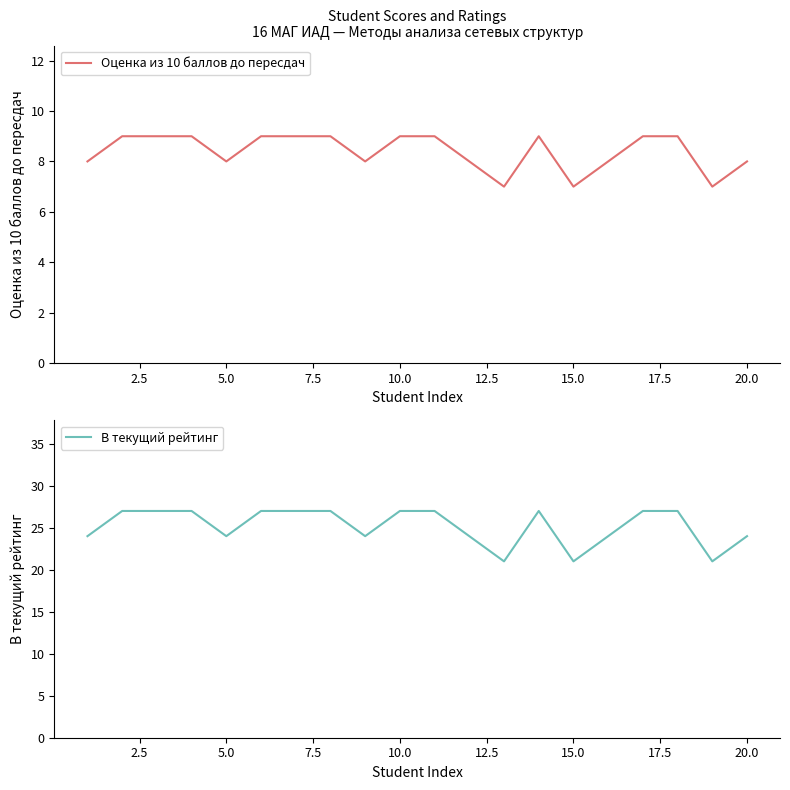

Is this an area chart (filled region under the line)?

No